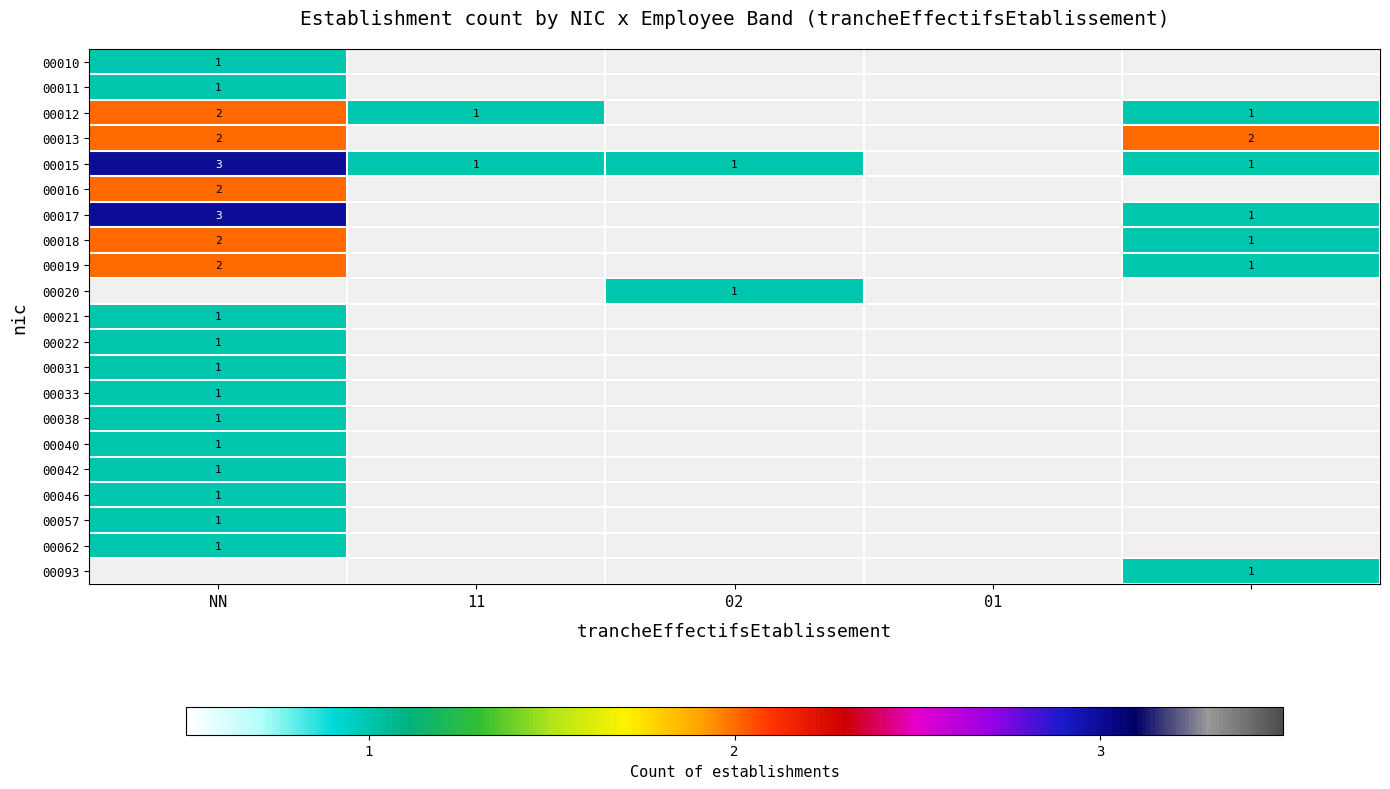

Which category has the highest value across all series?

NN